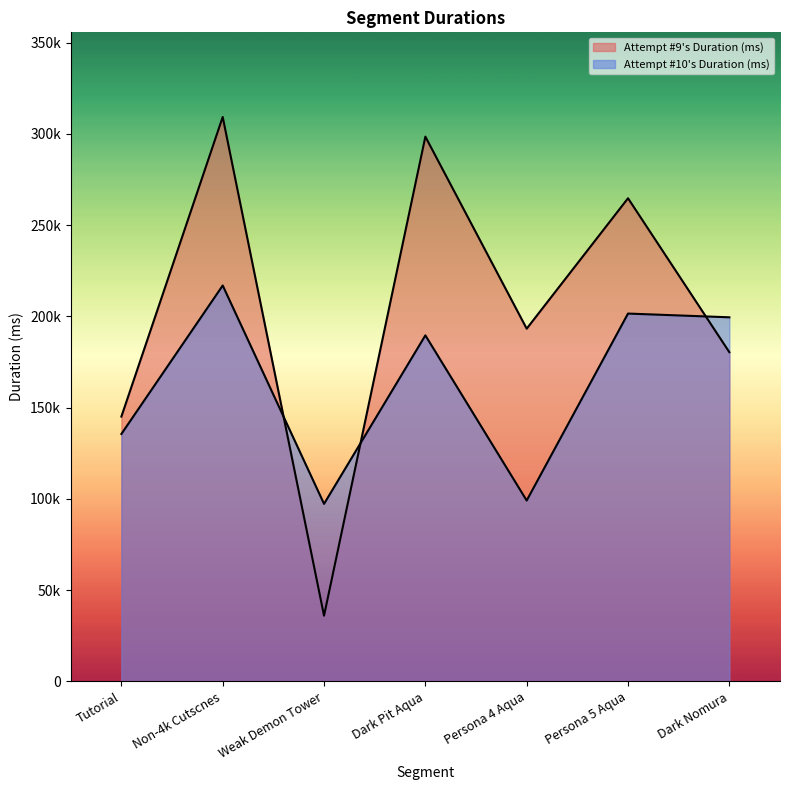

How many data points in Attempt #10's Duration (ms) are less than 189592?

3